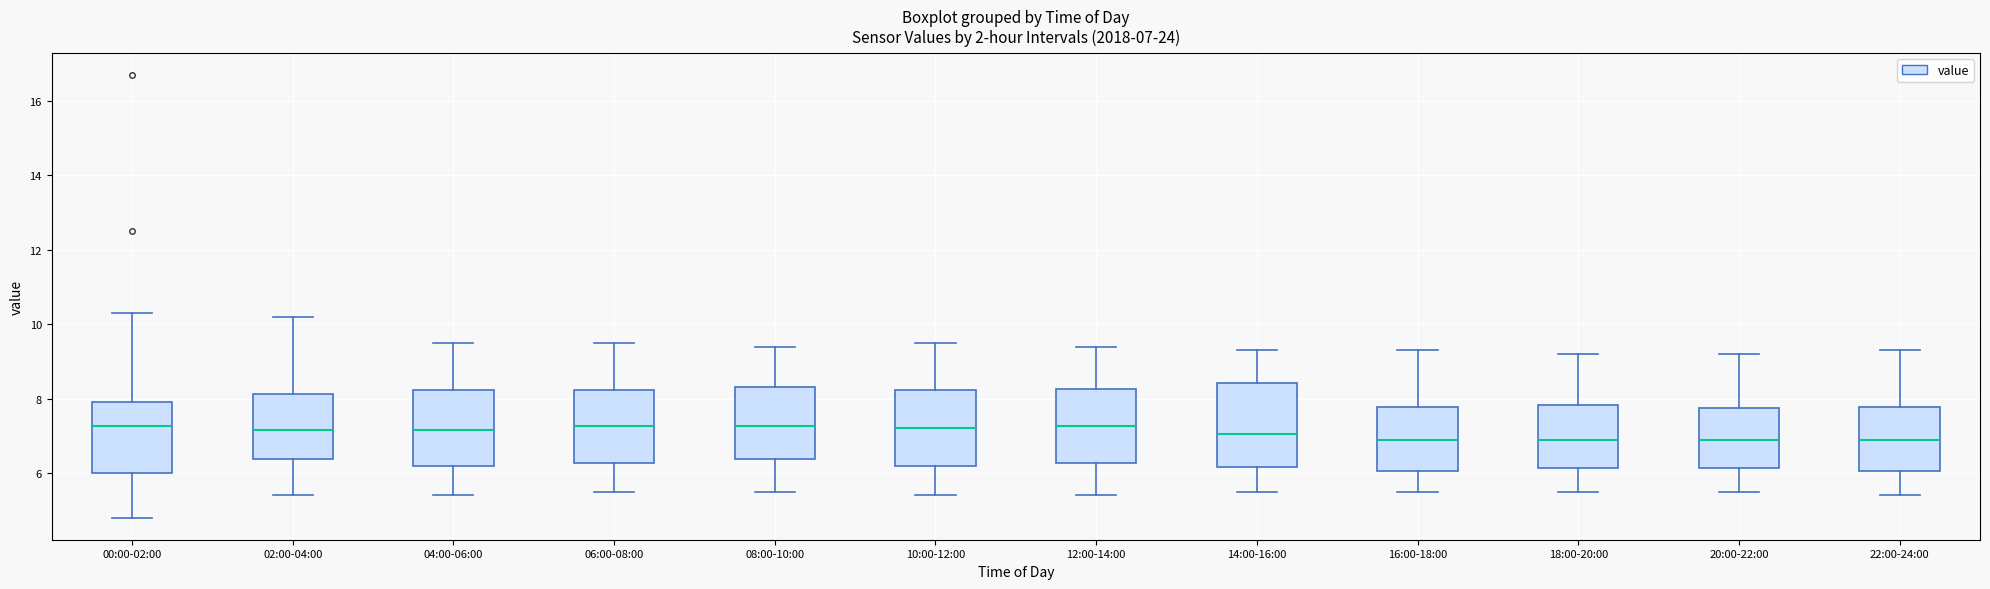

Comparing the boxes themselves (not the whiskers), which one is the tallest?

14:00-16:00